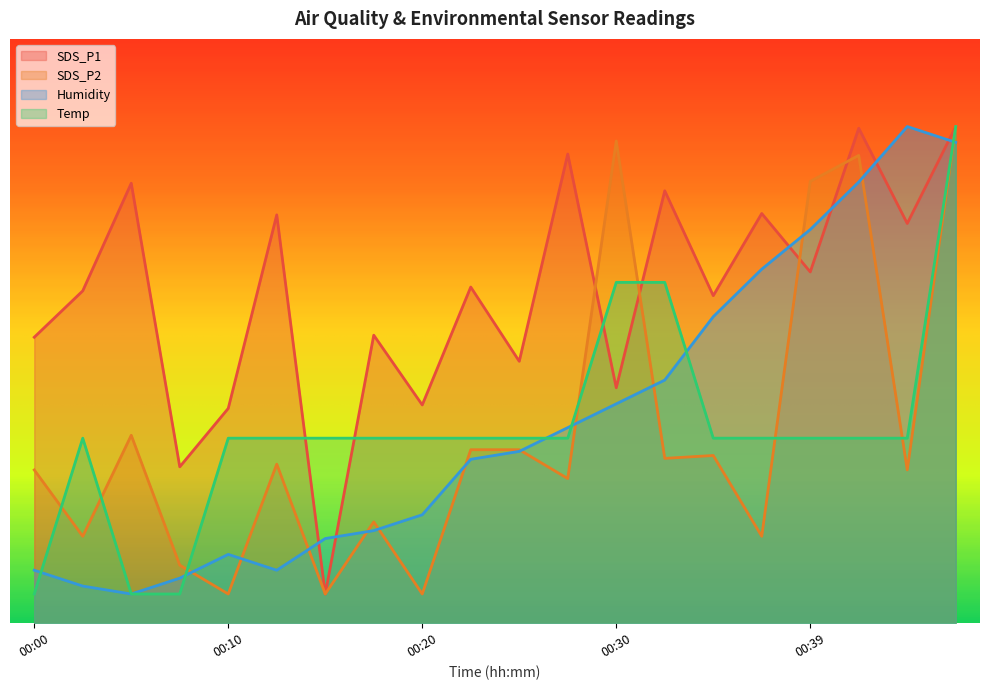

Reading left to right, list all the values displayed in this chart.

SDS_P1: 48.9	56.9	75.3	26.8	36.8	69.9	5.0	49.3	37.4	57.5	44.8	80.3	40.3	74.0	56.1	70.1	60.1	84.7	68.4	85.0
SDS_P2: 26.2	14.9	32.2	9.9	5.0	27.2	5.0	17.3	5.0	29.7	29.7	24.8	82.5	28.2	28.7	14.9	75.6	80.1	26.2	85.0
Humidity: 9.1	6.4	5.0	7.7	11.8	9.1	14.5	15.8	18.6	28.1	29.4	33.5	37.5	41.6	52.5	60.6	67.4	75.5	85.0	82.3
Temp: 5.0	31.7	5.0	5.0	31.7	31.7	31.7	31.7	31.7	31.7	31.7	31.7	58.3	58.3	31.7	31.7	31.7	31.7	31.7	85.0